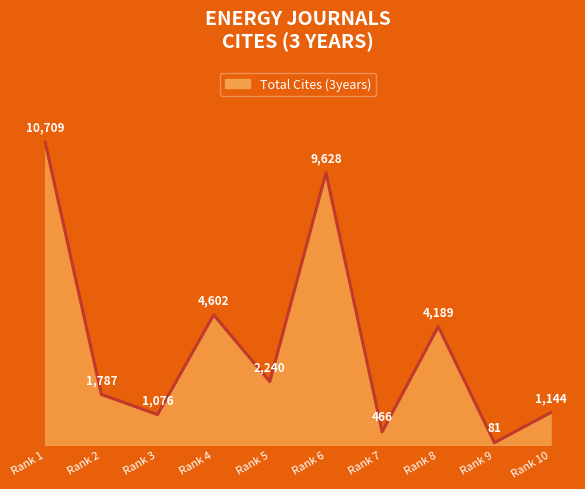

What is the difference between the maximum and minimum values?

10628